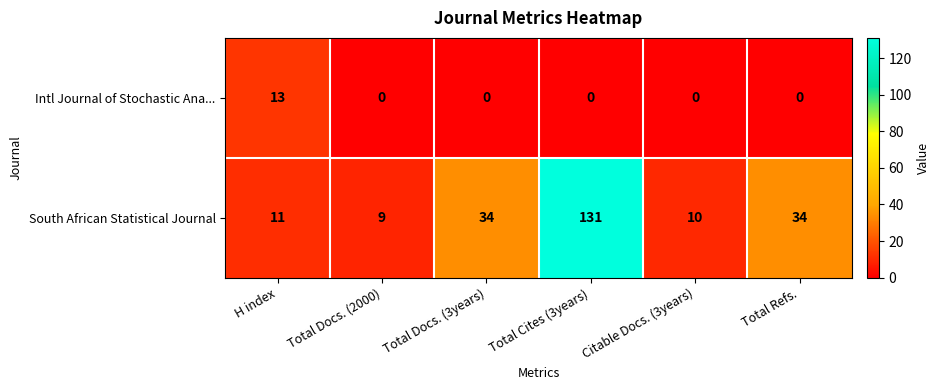

How many values in the Intl Journal of Stochastic Ana... series exceed 0?

1